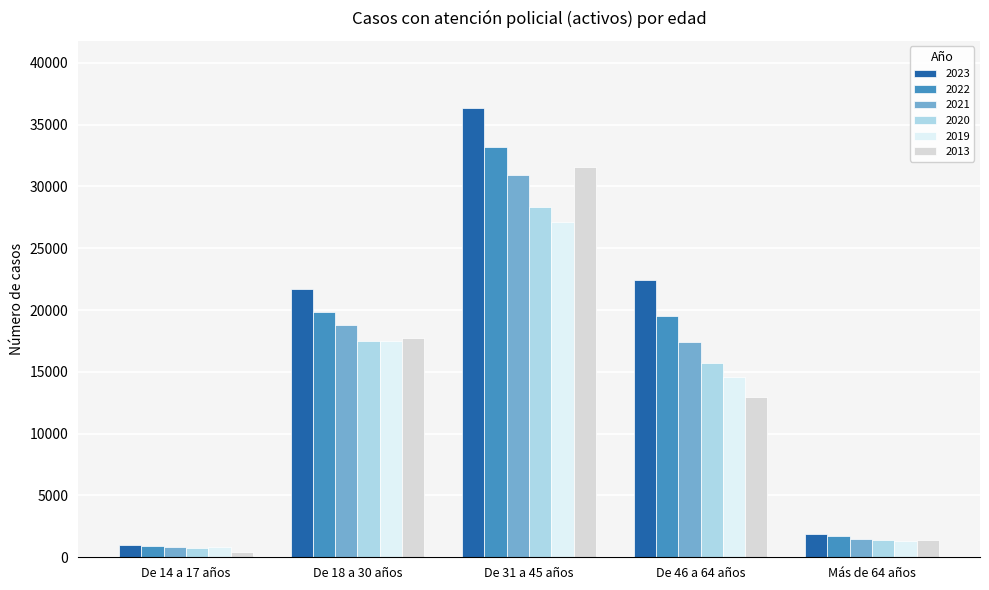

How many bars are there in total?

30